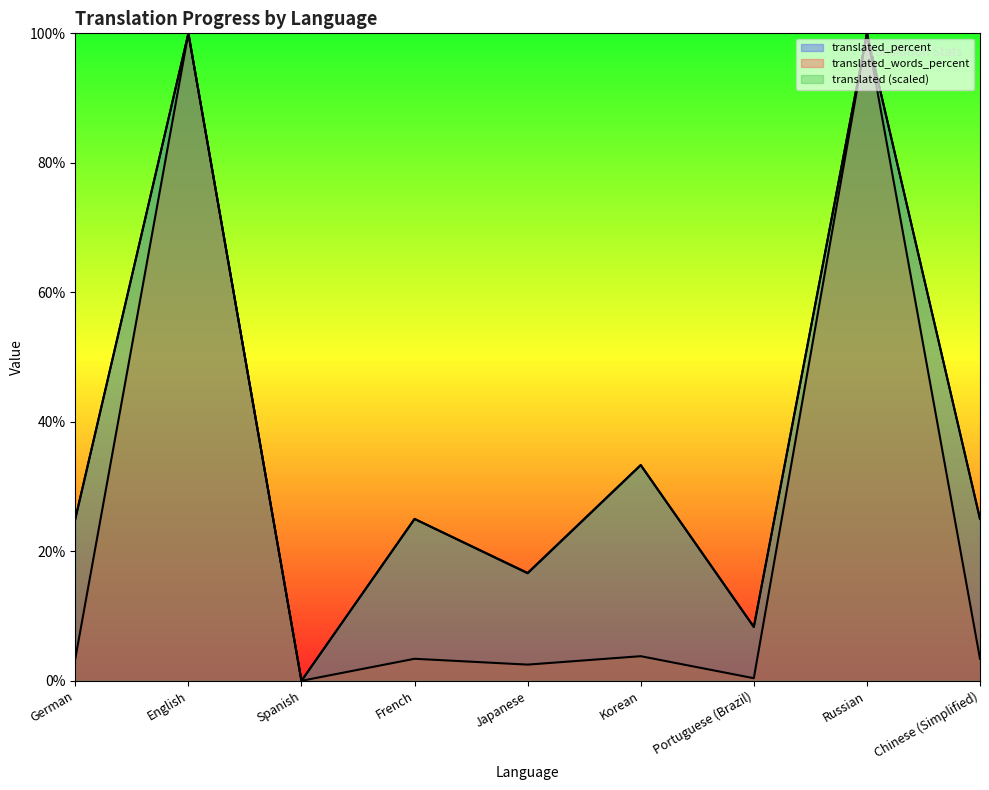

Is it true that translated_percent equals 25.0 at French?

True